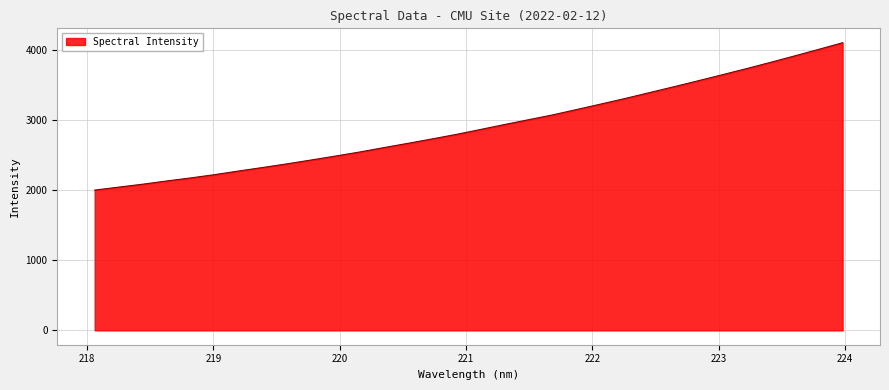

What is the difference between the maximum and minimum values?

2105.2